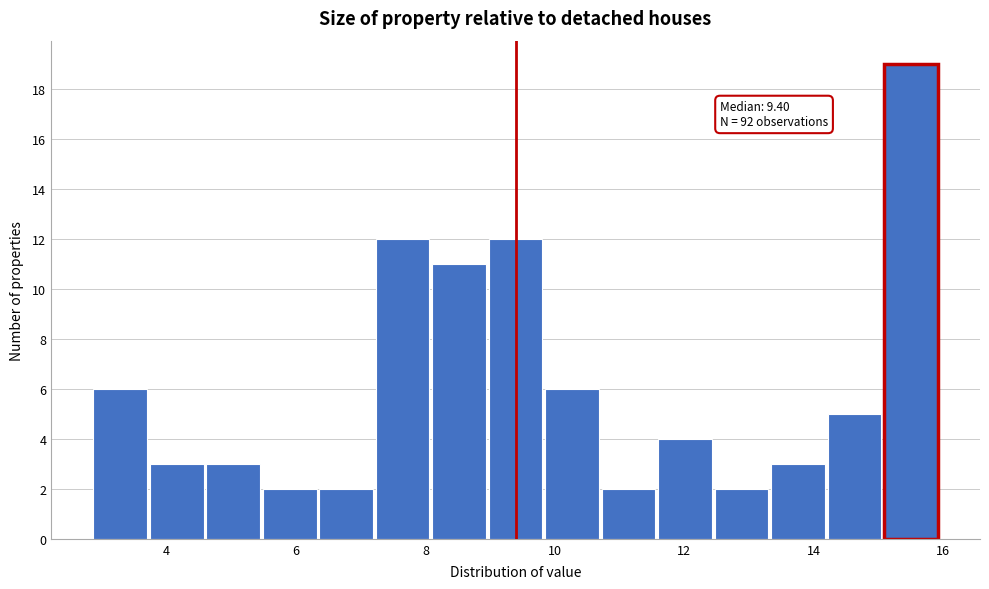

Over which range of the x-axis is the bar tallest?

15.0 to 16.0